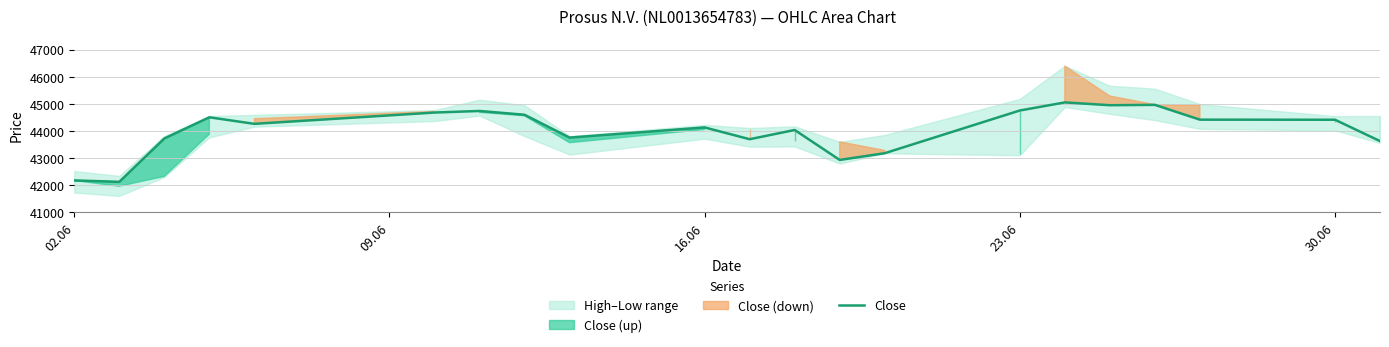

How many values exceed 44264?

10